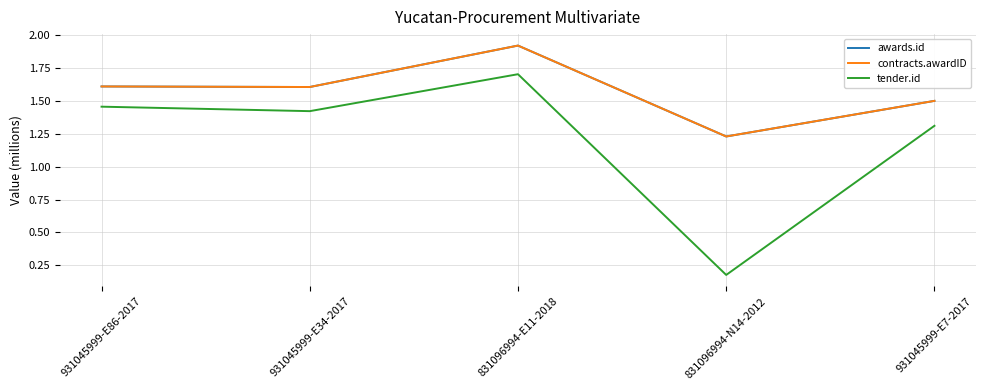

True or false: awards.id has more than 0 points higher than both neighbors.

True